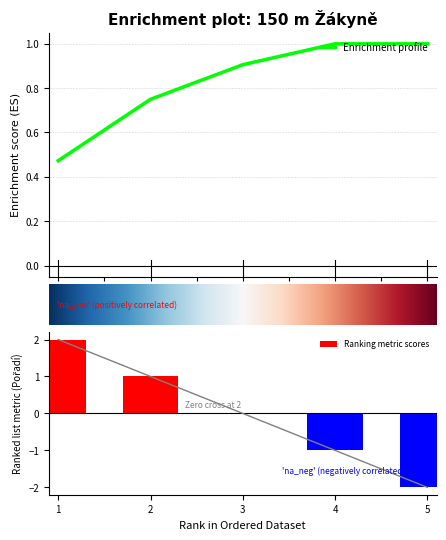

The Ranking metric scores series shows 0 at 3. True or false?

True